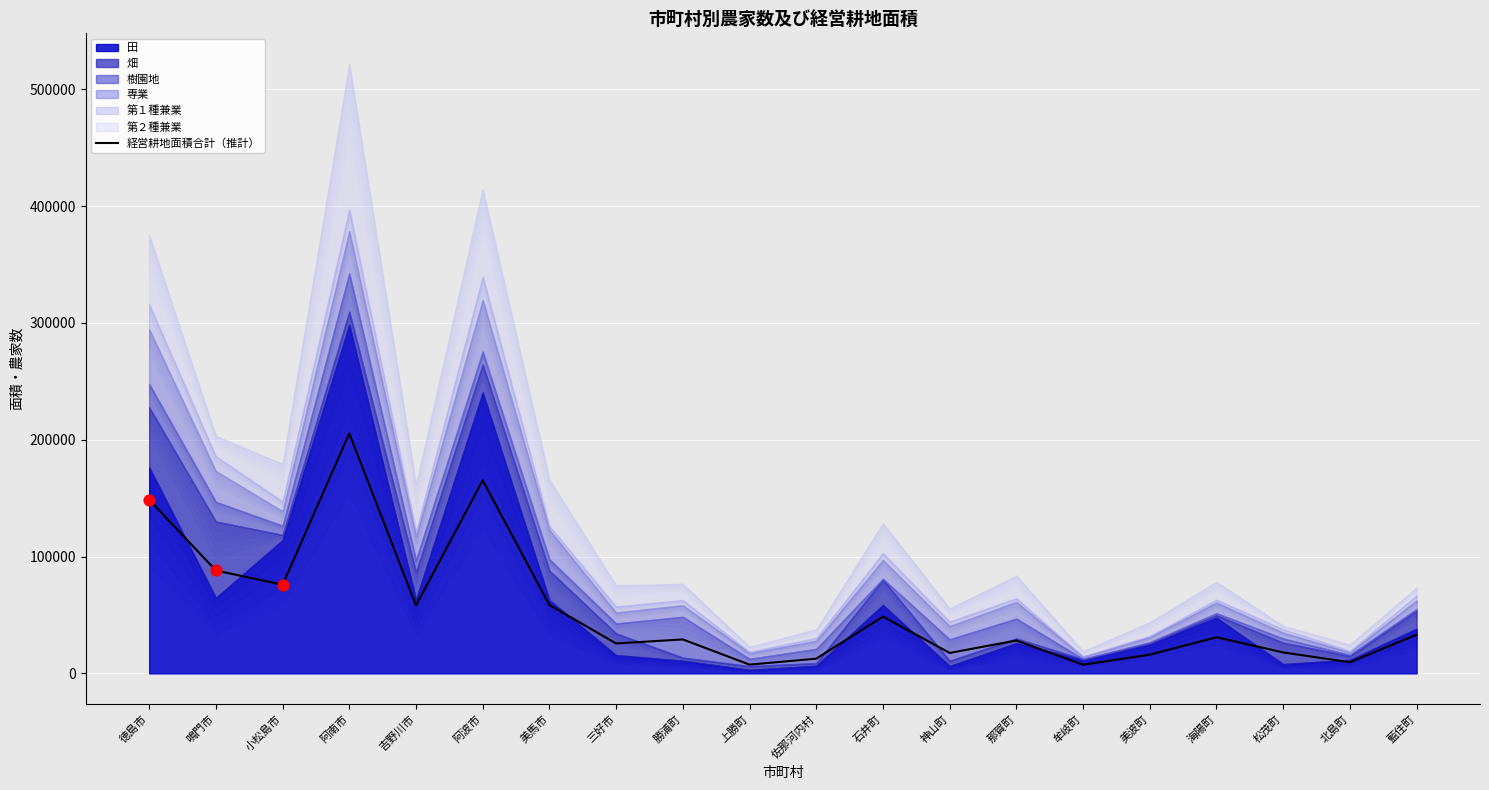

Which has a higher value, 美波町 or 那賀町?

那賀町